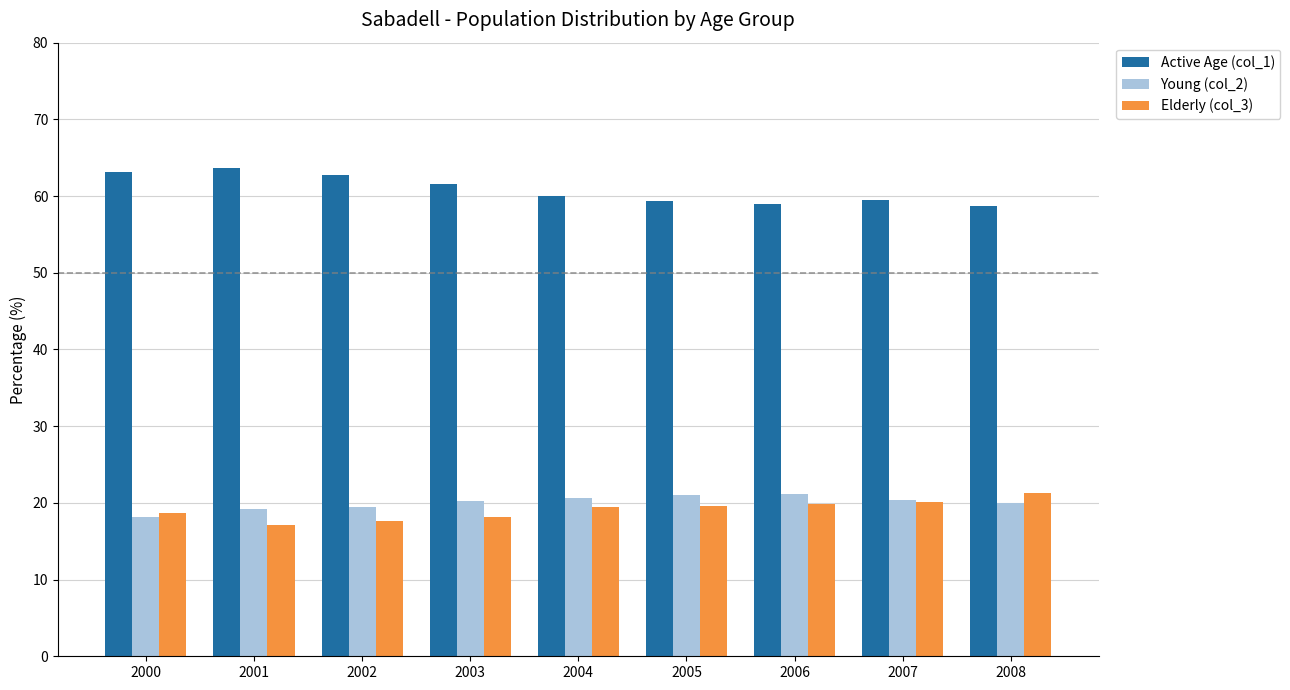

Which series has the largest total across all categories?

Active Age (col_1)